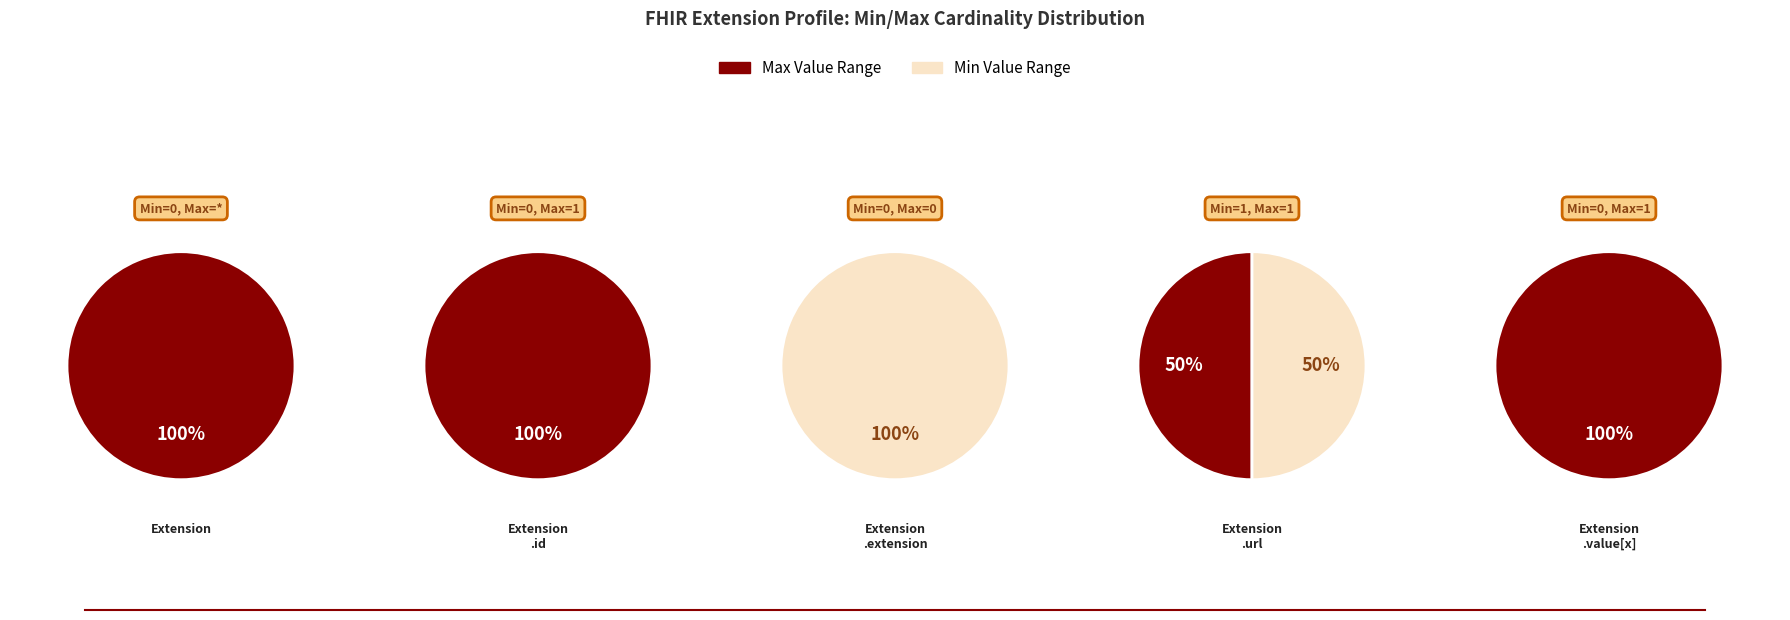

How many segments does this pie chart have?

5